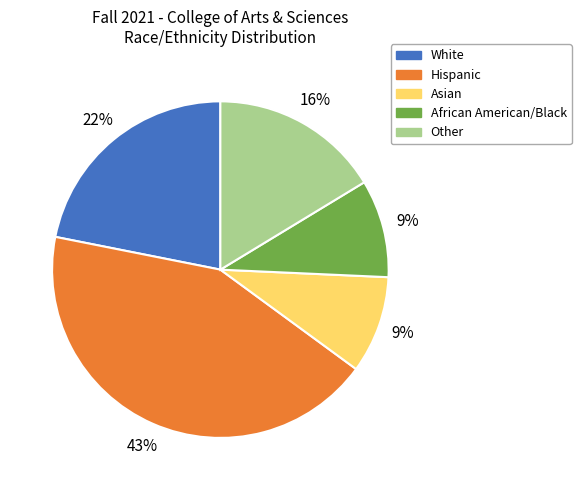

Does any single category account for the majority?

No